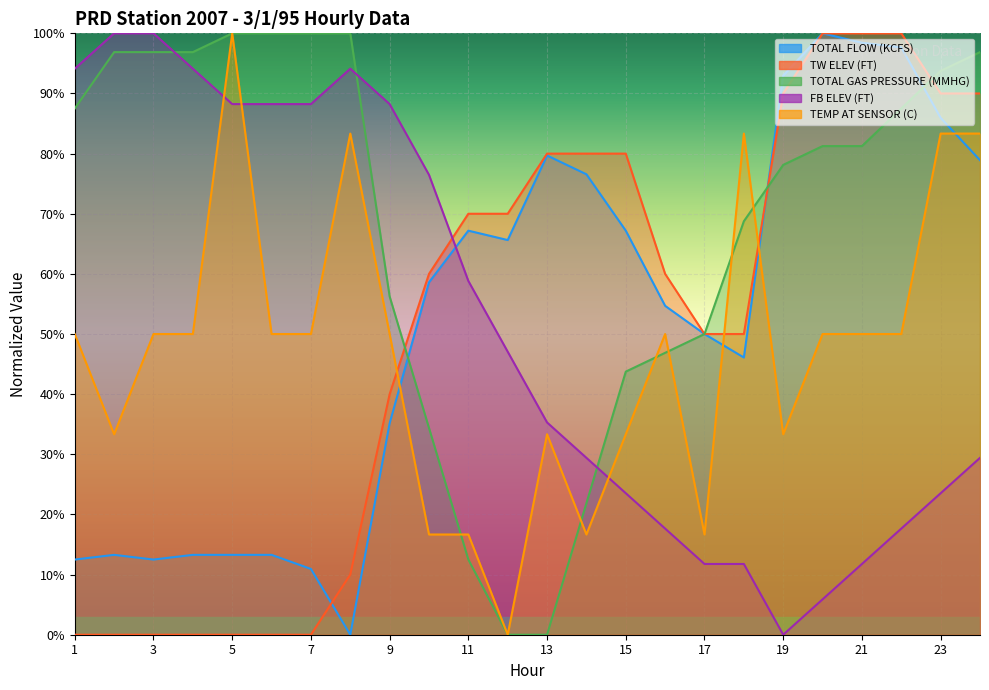

How many values in the TW ELEV (FT) series exceed 0?

17